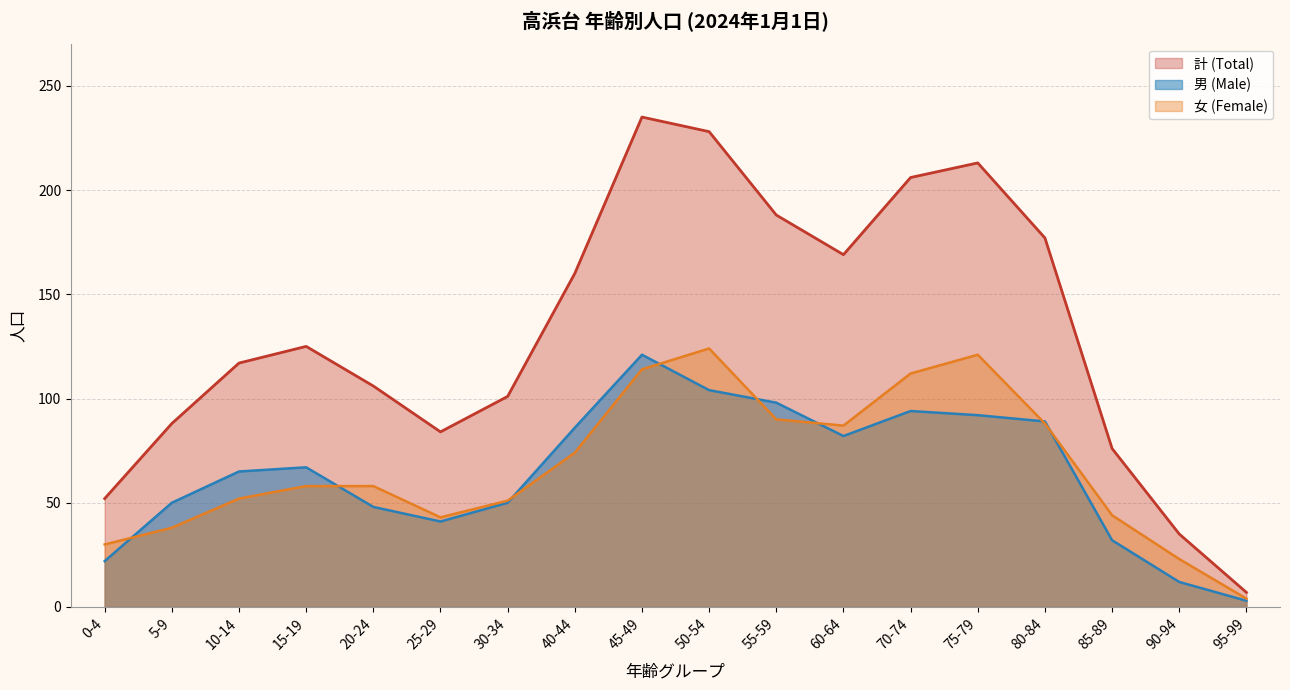

The Male (計) series shows 35 at 90-94. True or false?

True